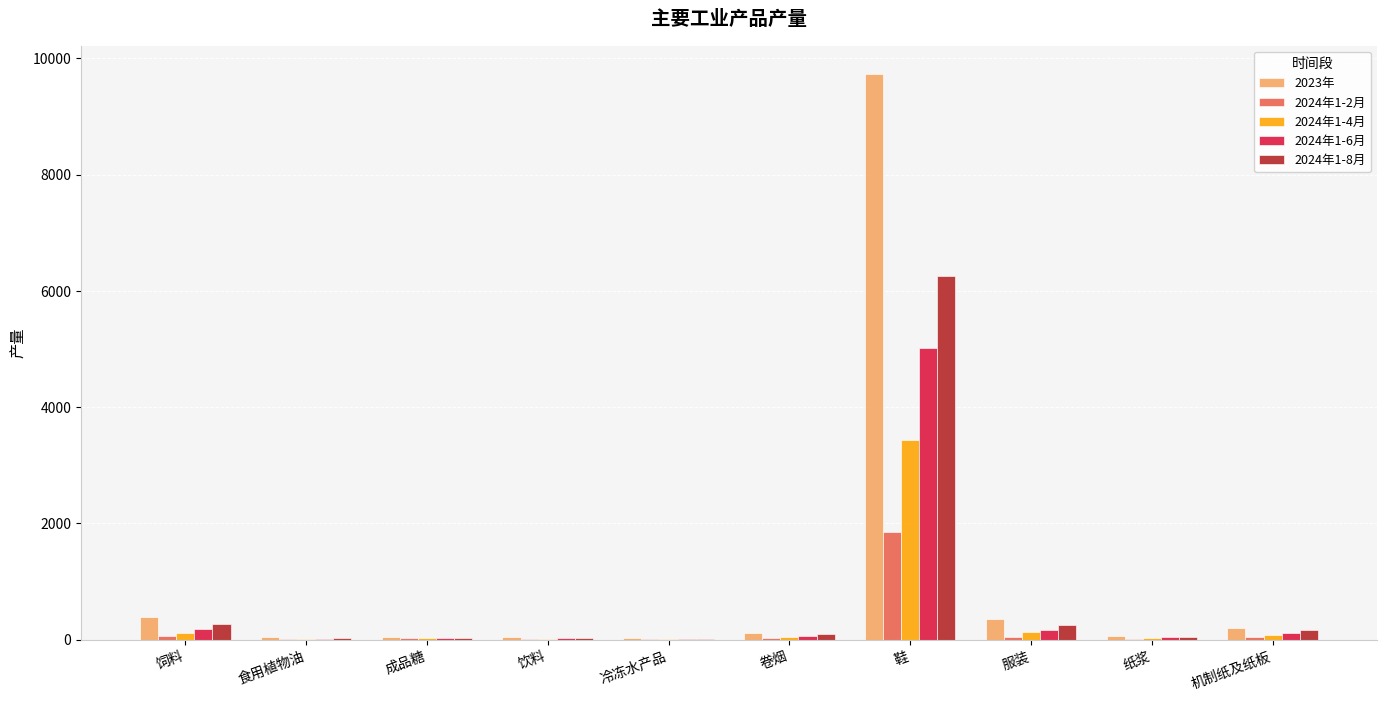

What is the approximate value of 2023年 at 鞋?

9735.3